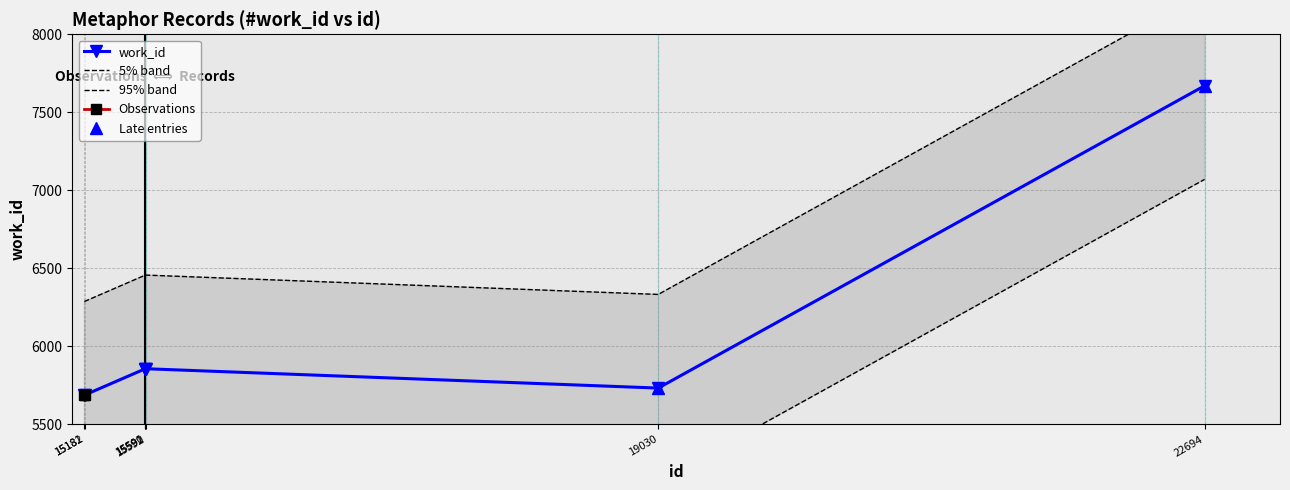

What is the greatest value displayed?

7670